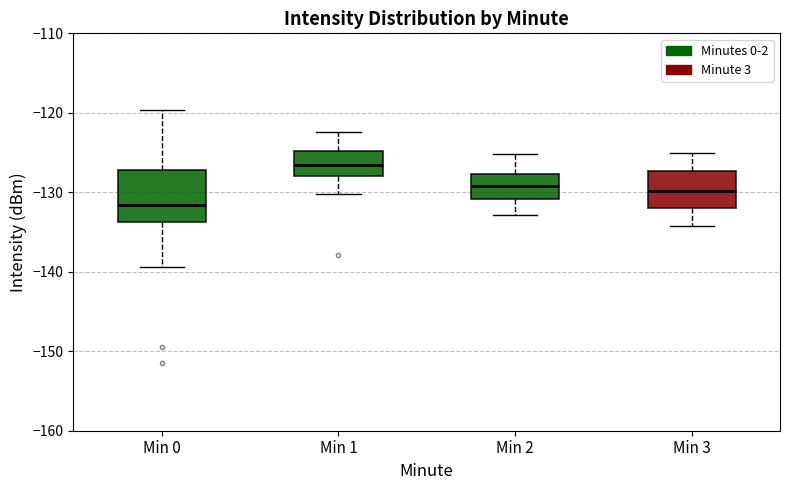

Which box is the tallest, from its lower edge to its upper edge?

Min 0